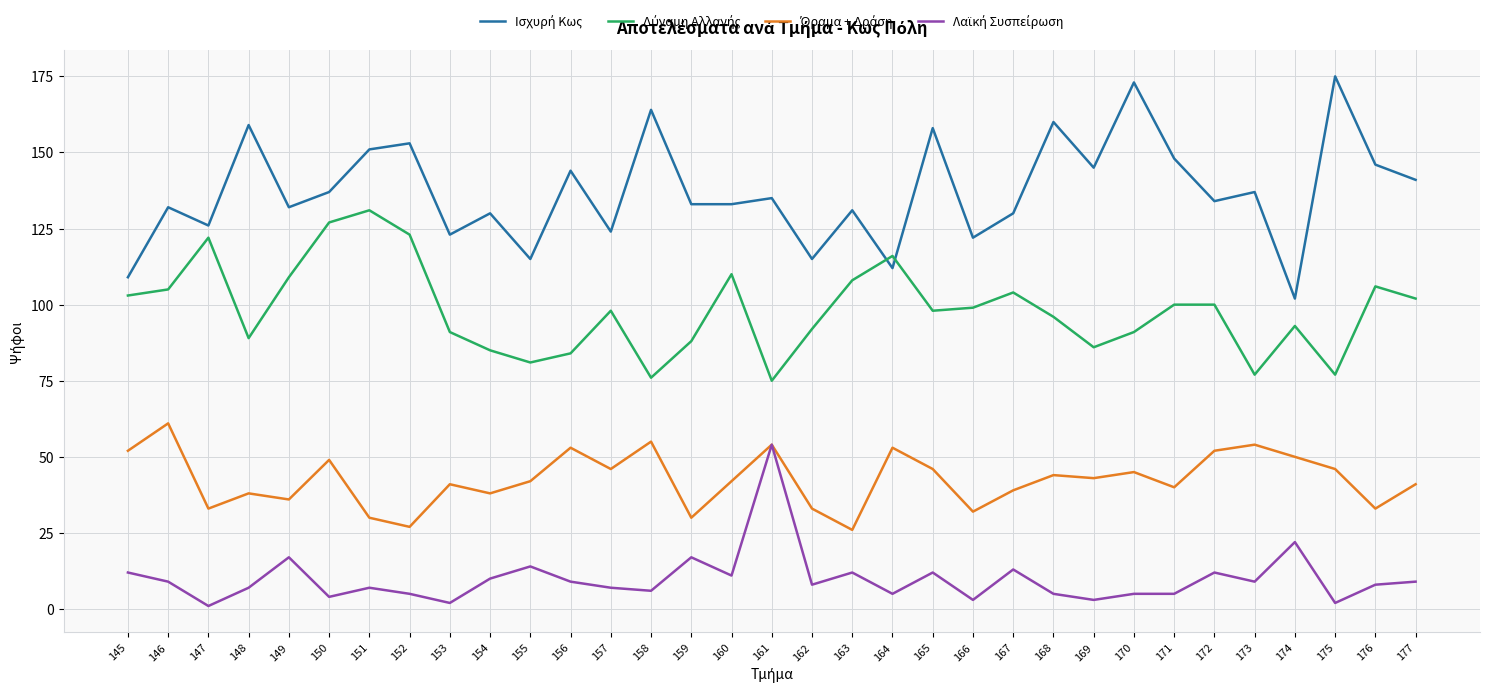

How many lines are shown in the chart?

4